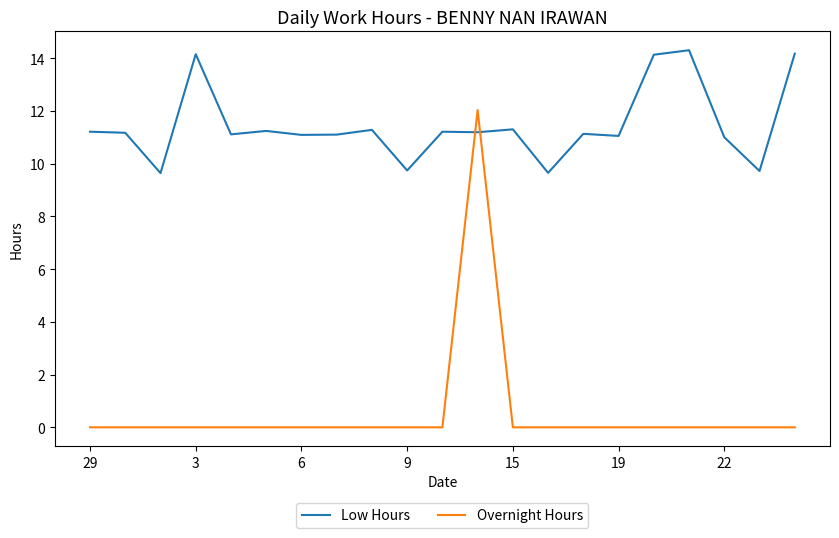

What is the minimum value for Low Hours?

9.6